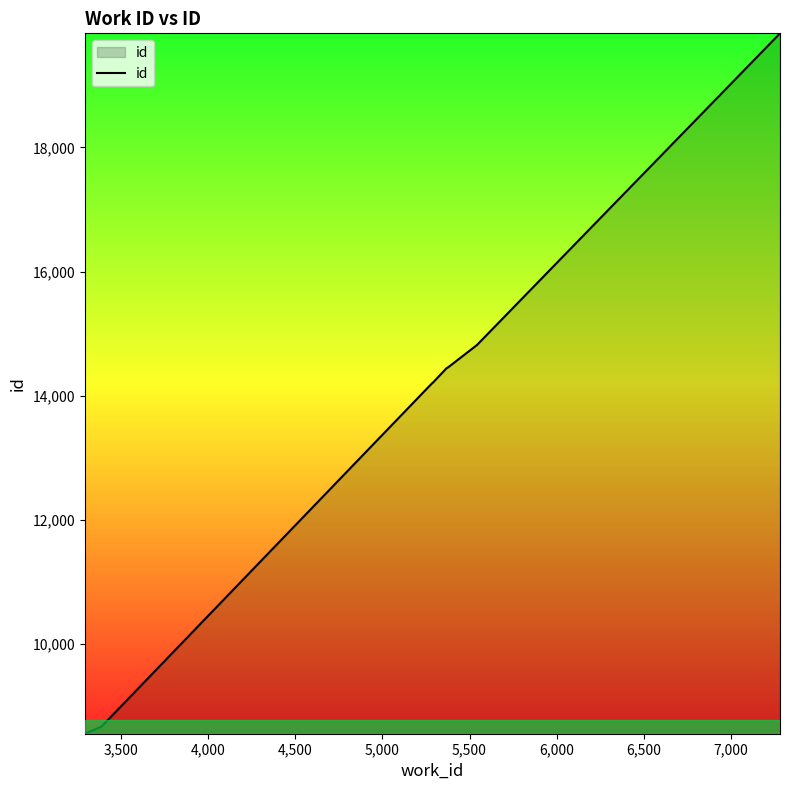

What is the greatest value displayed?

19839